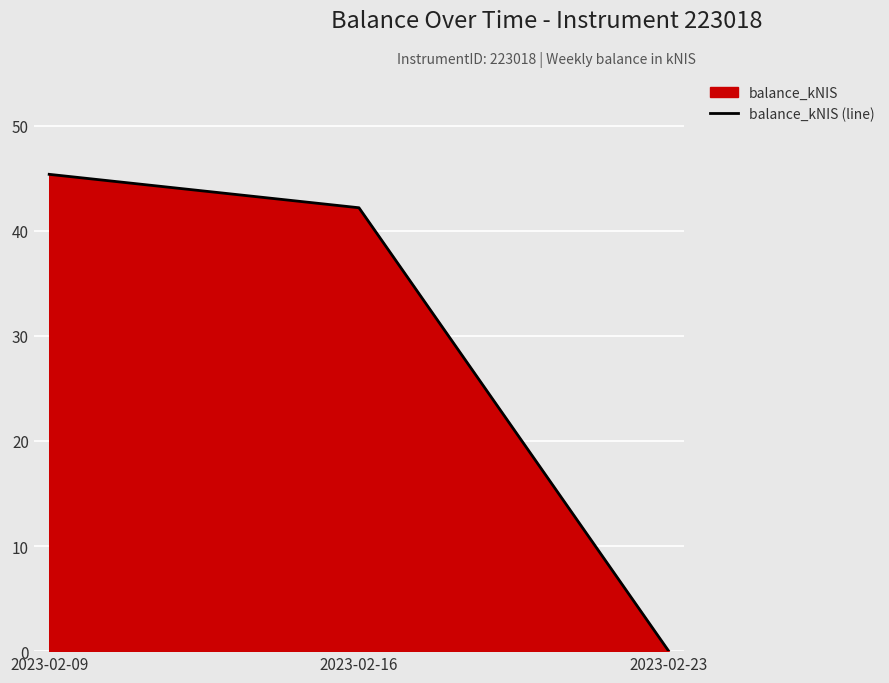

Reading left to right, list all the values displayed in this chart.

2023-02-09=45.4	2023-02-16=42.2	2023-02-23=0.0